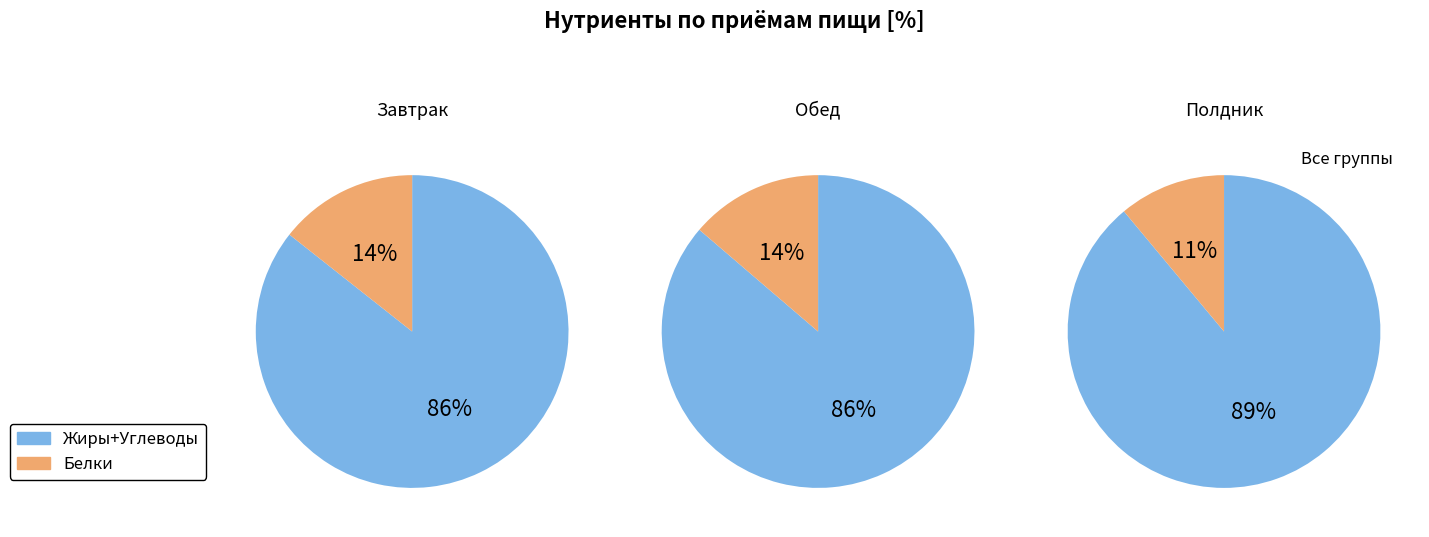

Which series has the largest range (max minus min)?

Углеводы